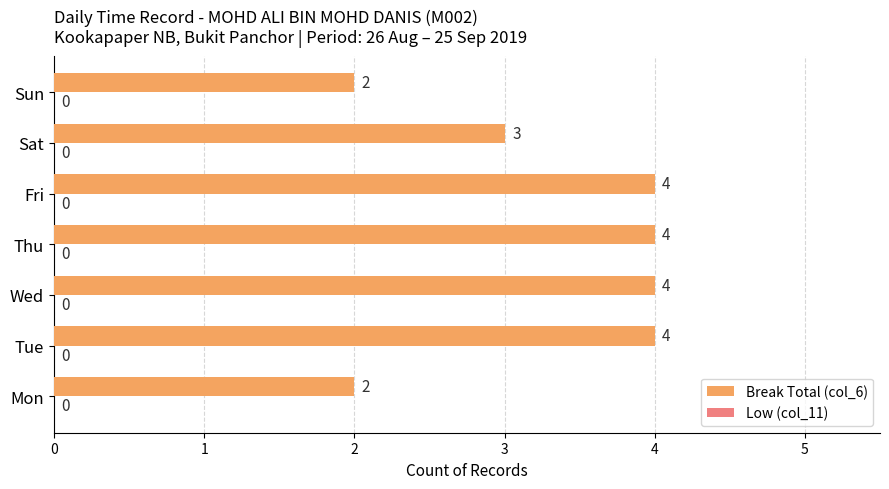

What is the greatest value displayed?

4